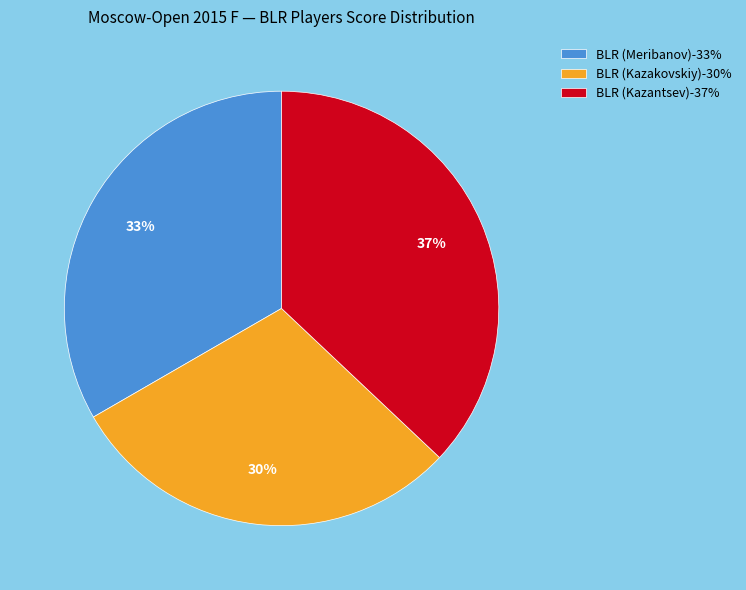

What is the largest slice in the pie chart?

BLR (Kazantsev)